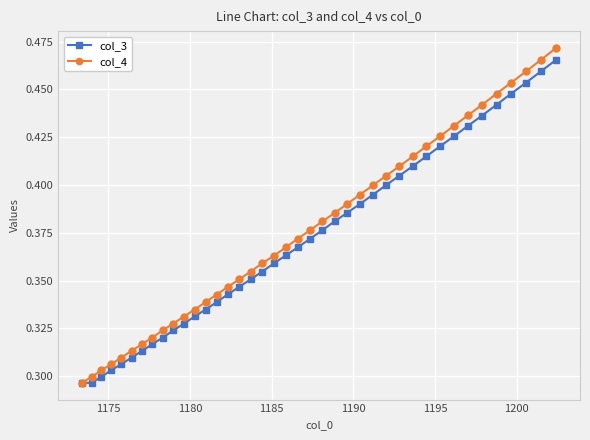

Rank the series by their maximum value, from lowest to highest.

col_3, col_4